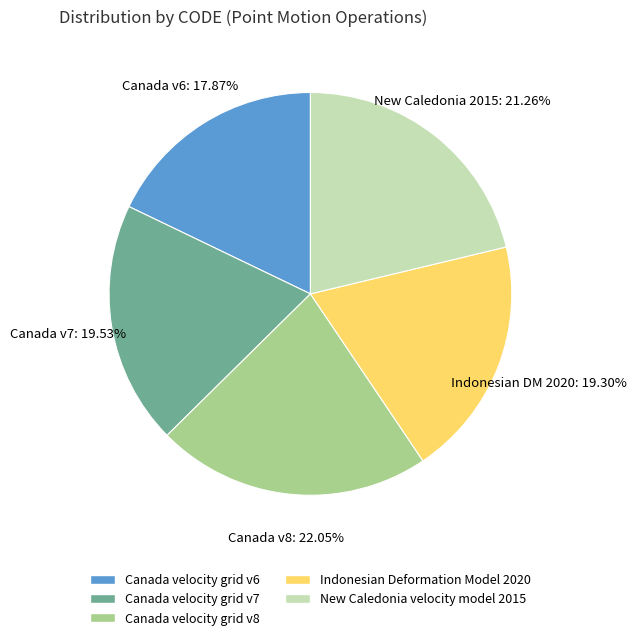

To the nearest percent, what percentage of the pie is Canada velocity grid v7?

20%